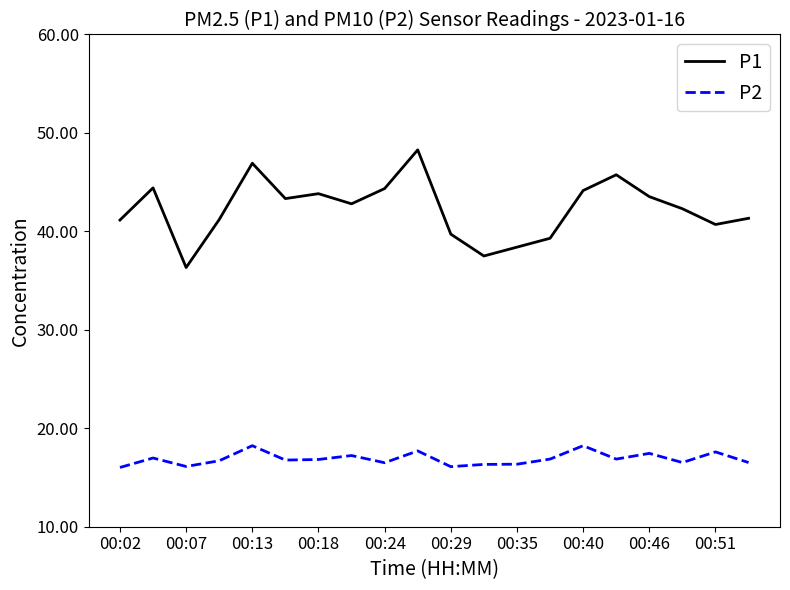

What is the difference between the maximum and minimum values in the P2 series?

2.2